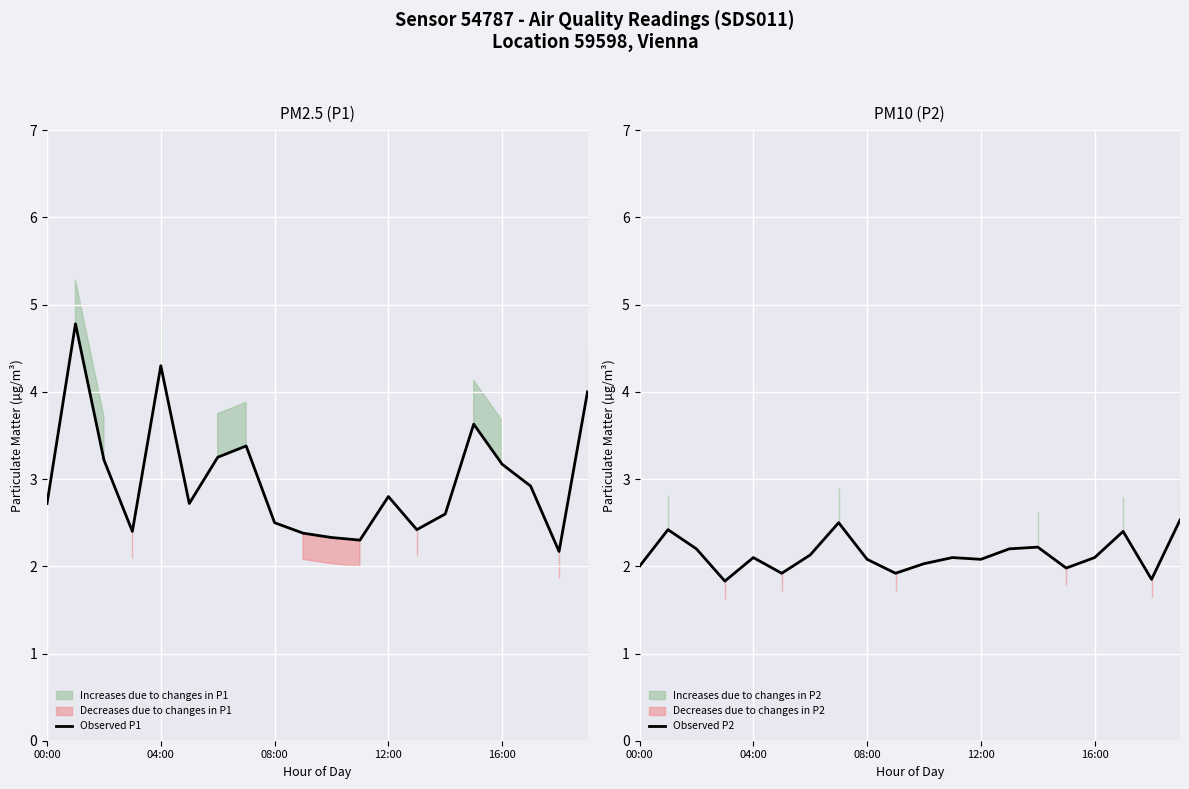

The value of Observed P1 at 12:00 is 4.3. True or false?

False